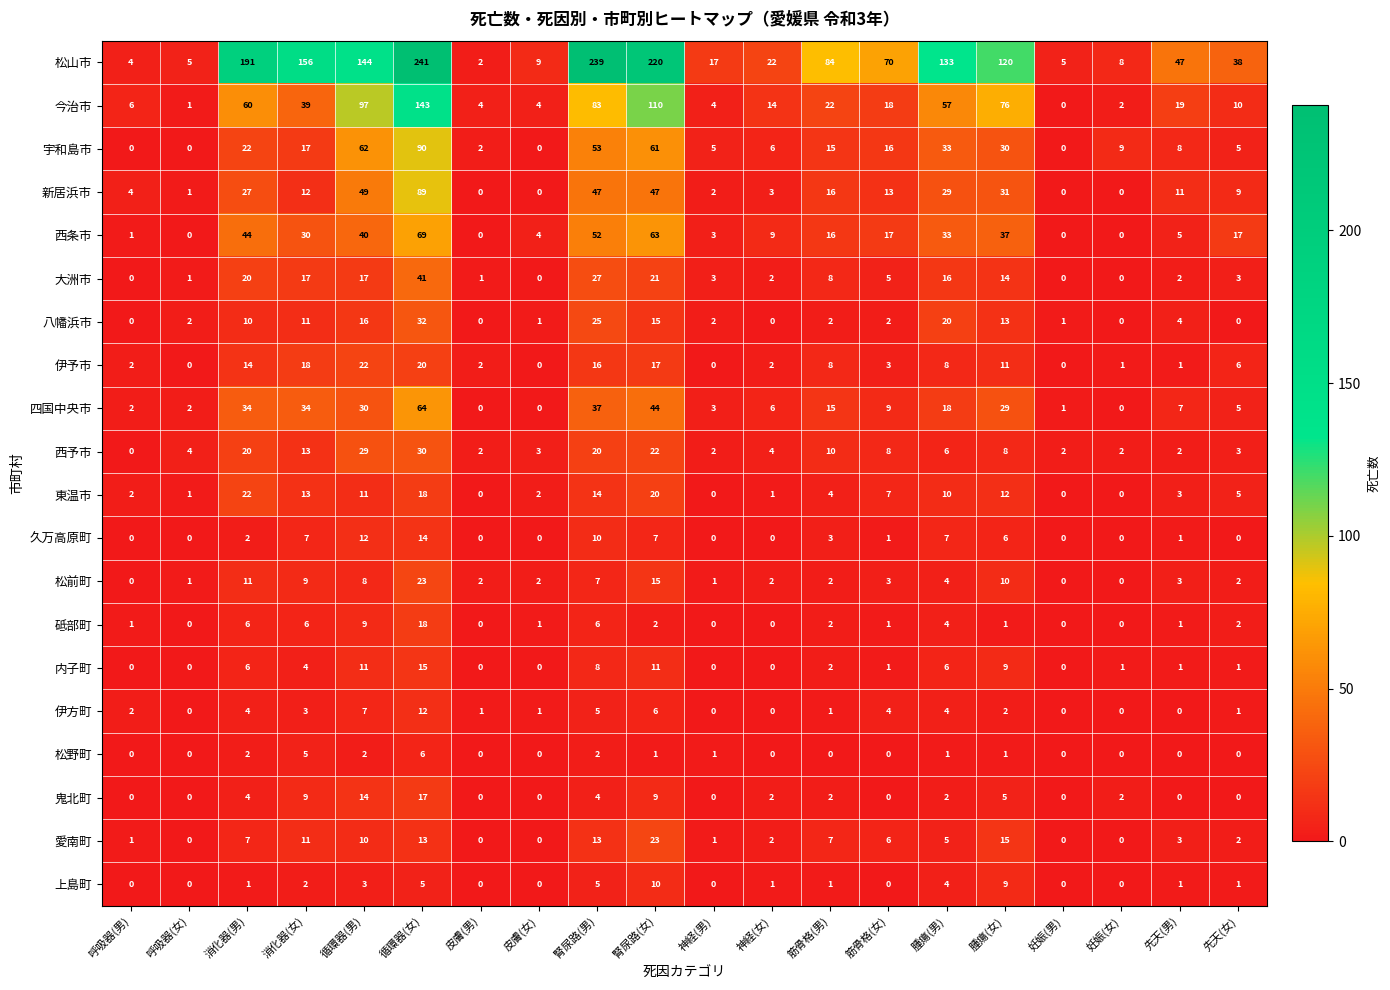

Where is 松山市 nearest to the value 121?

腫瘍(女)